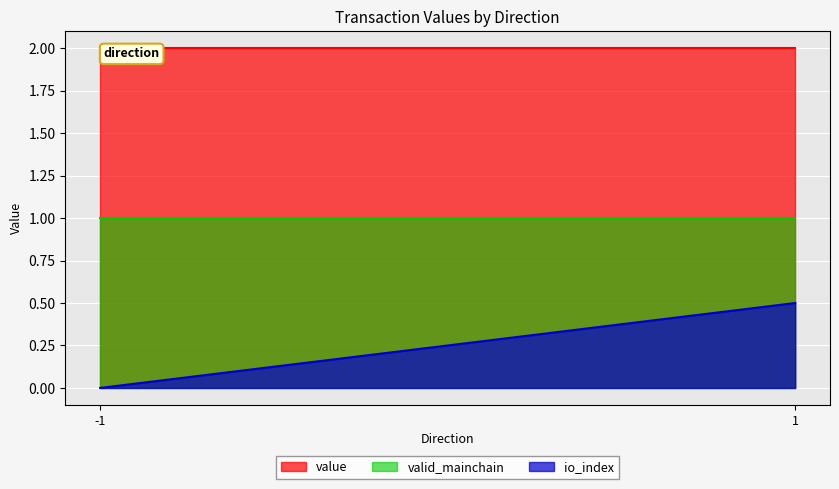

True or false: io_index and value intersect in this chart.

False